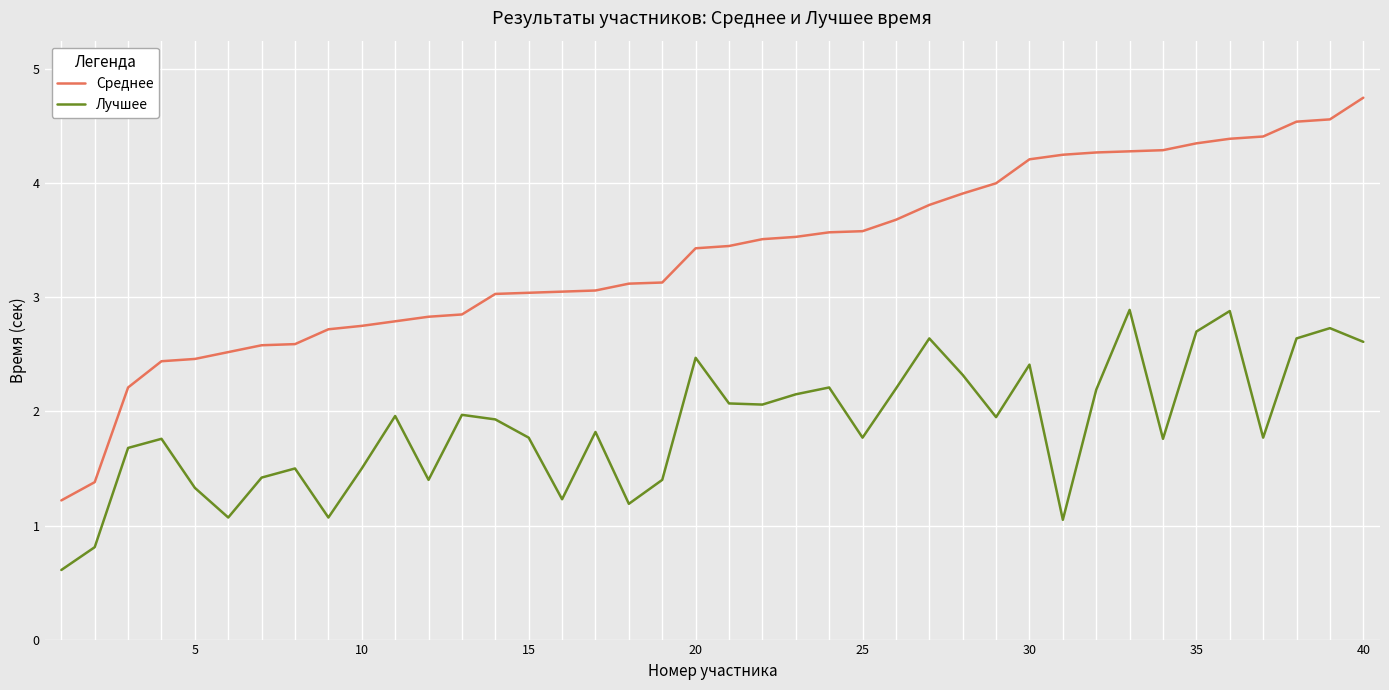

List the series in order of their peak value, lowest first.

Лучшее, Среднее